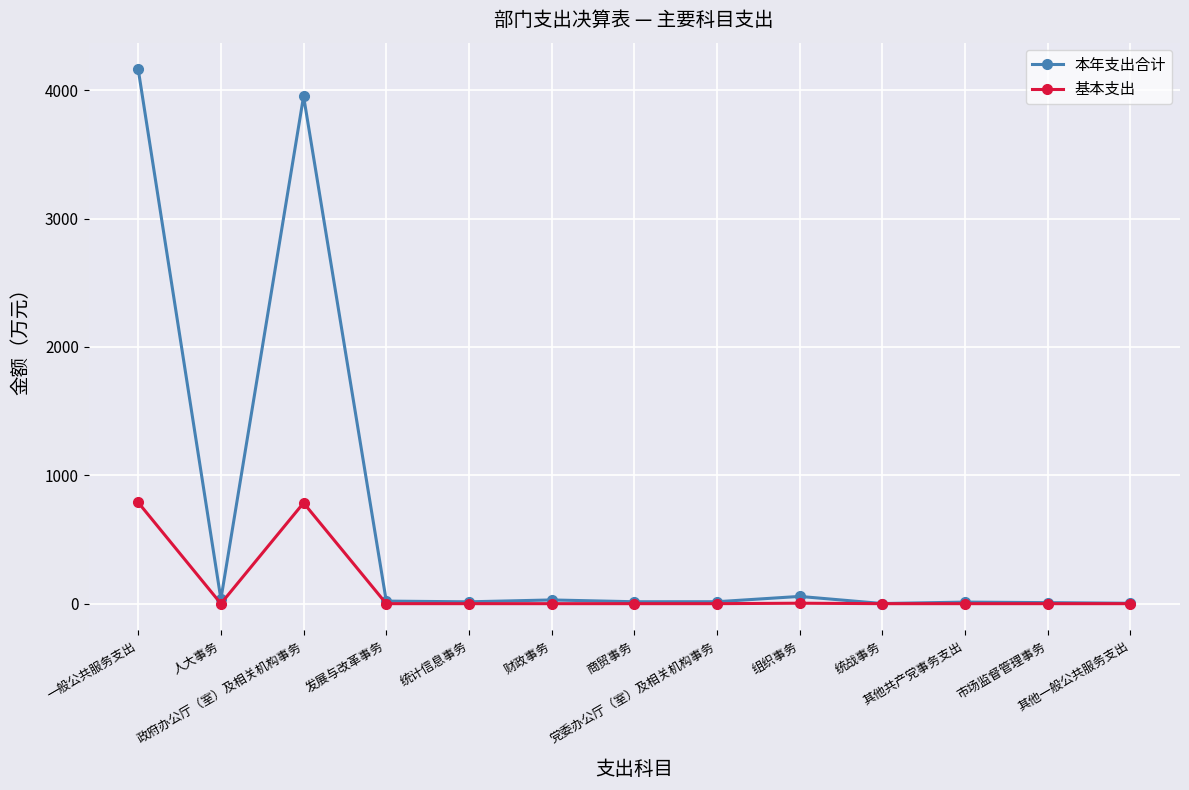

At which category does 本年支出合计 reach its first local valley?

人大事务